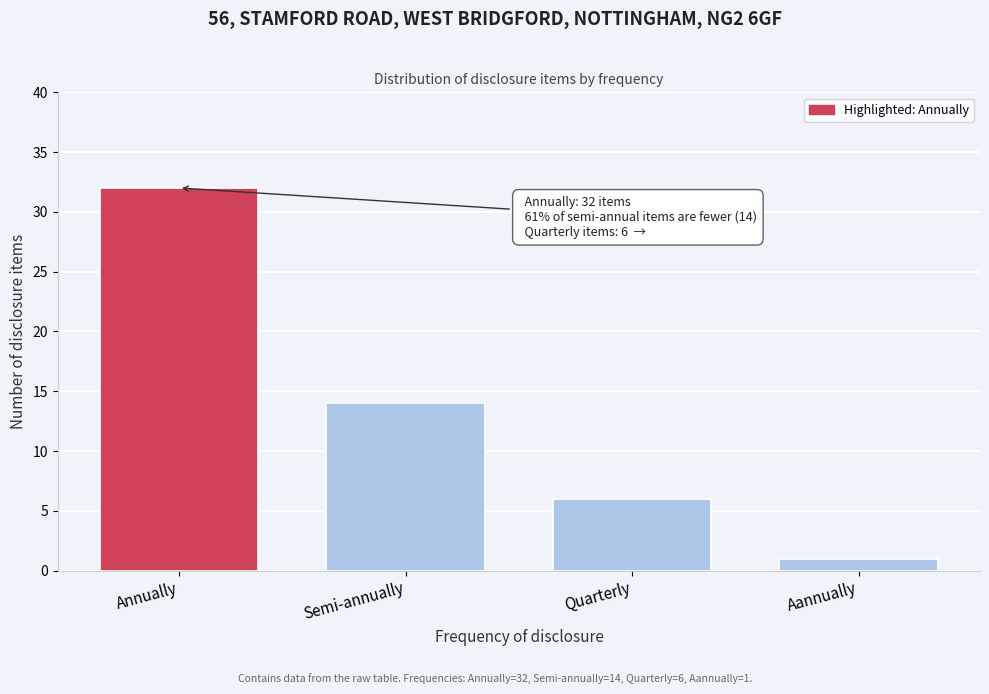

Reading left to right, list all the values displayed in this chart.

Annually=32	Semi-annually=14	Quarterly=6	Aannually=1